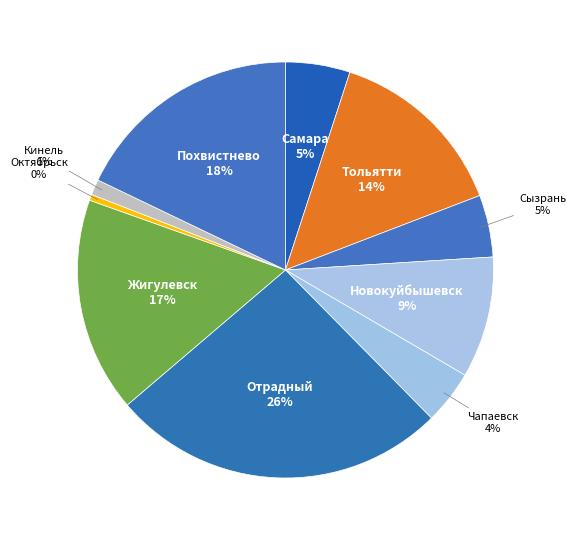

The Отрадный slice represents 26% of the pie. True or false?

True